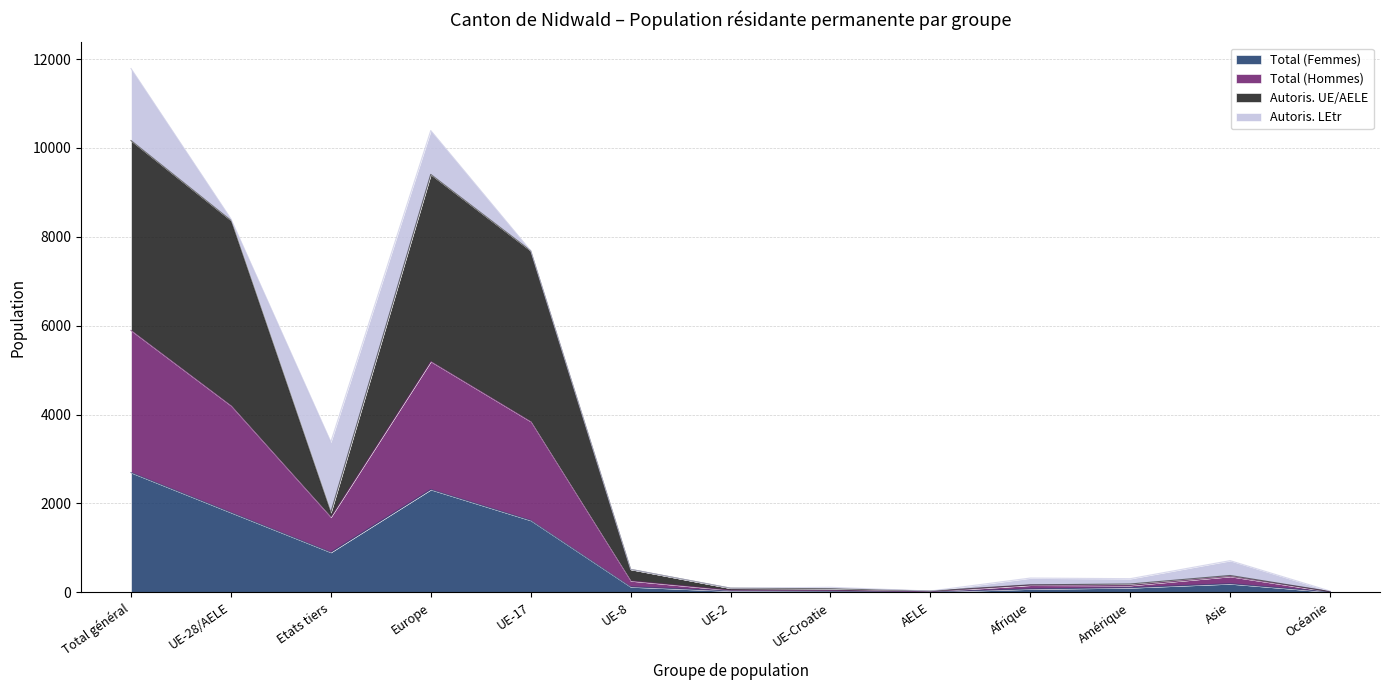

Is the value of Total (Femmes) at Amérique greater than the value of Autoris. UE/AELE at Océanie?

Yes